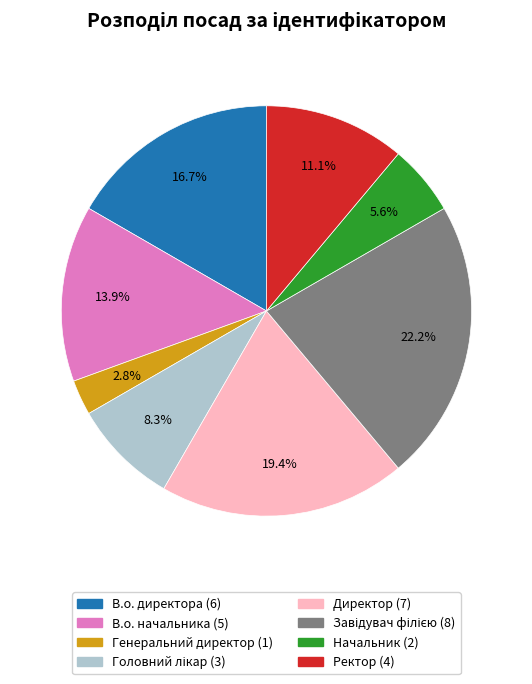

What is the smallest slice in the pie chart?

Генеральний директор